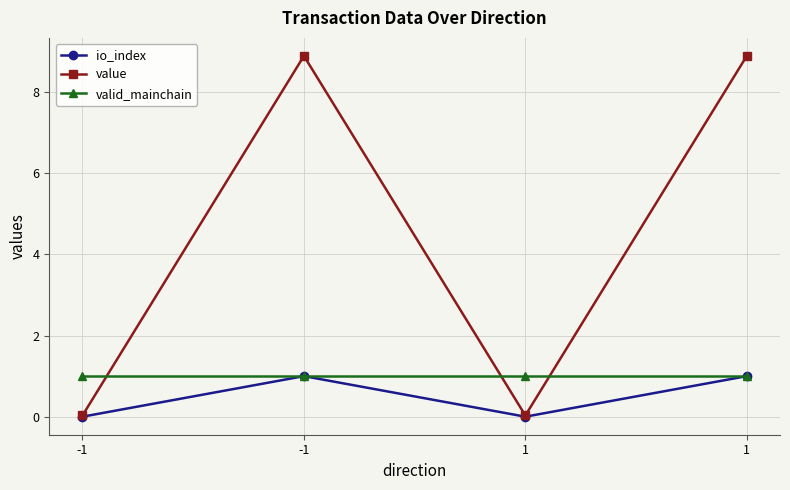

True or false: io_index has more than 0 interior local peaks.

True